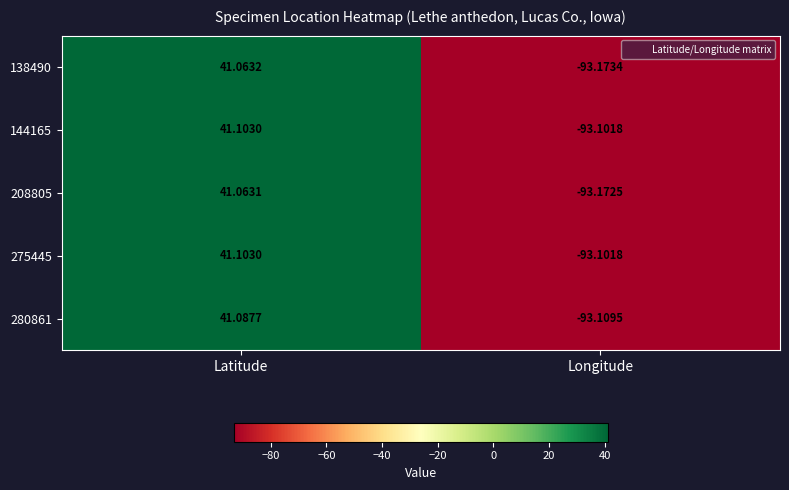

At which category does the chart reach its peak across all series?

Latitude